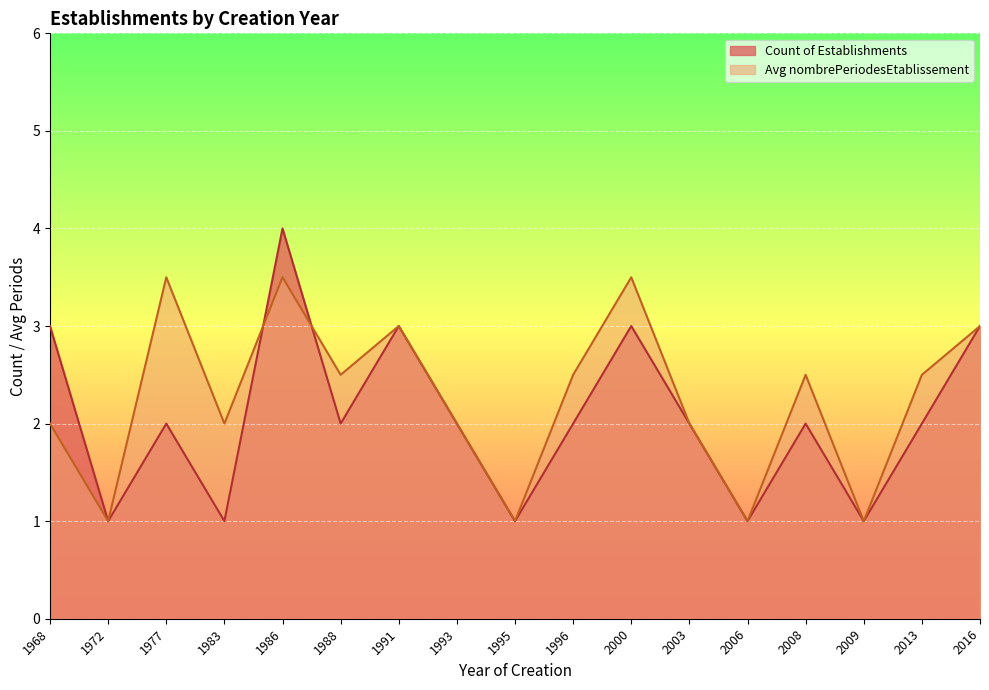

Is it true that Count of Establishments equals 0.9 at 1968?

False